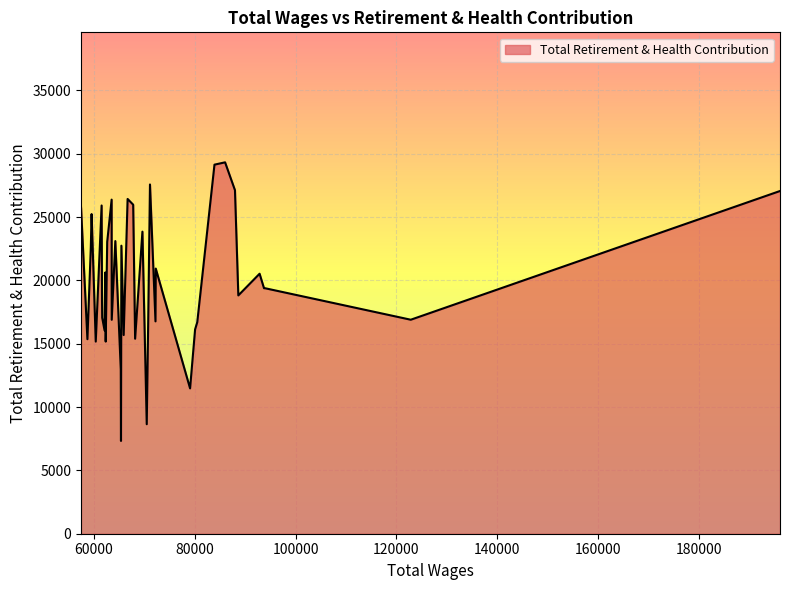

What is the difference between the maximum and minimum values?

21997